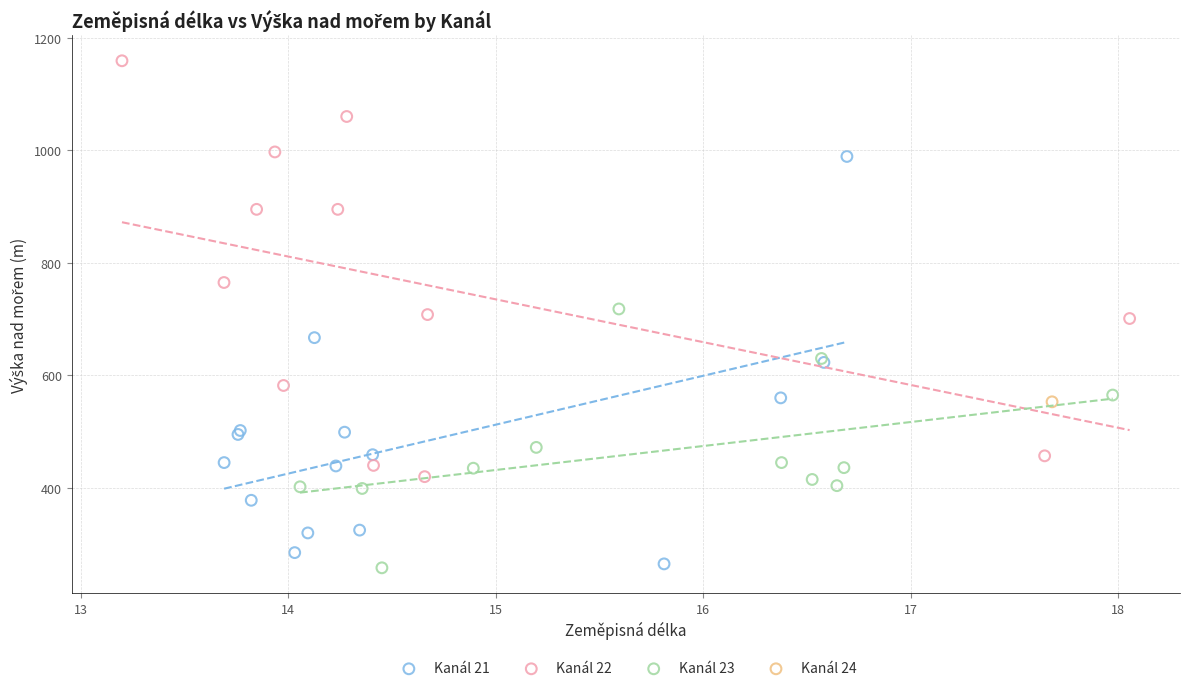

Which series contains the highest Y value?

Kanál 22